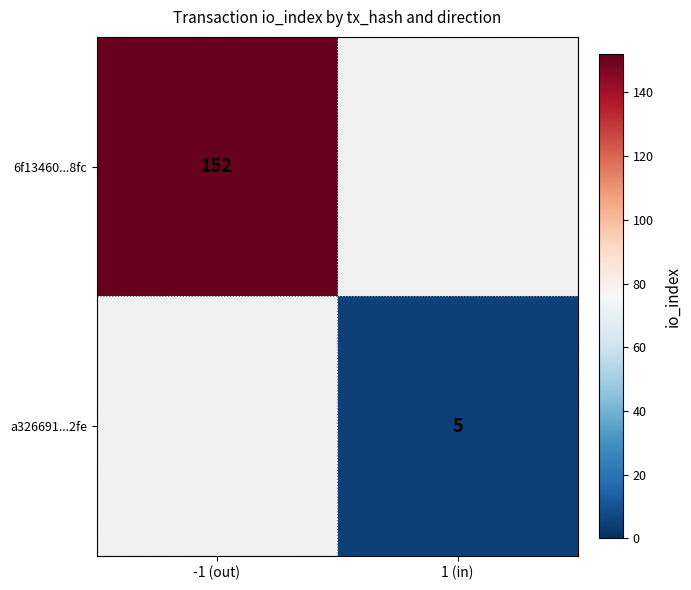

The 6f13460...8fc series shows 152 at -1 (out). True or false?

True